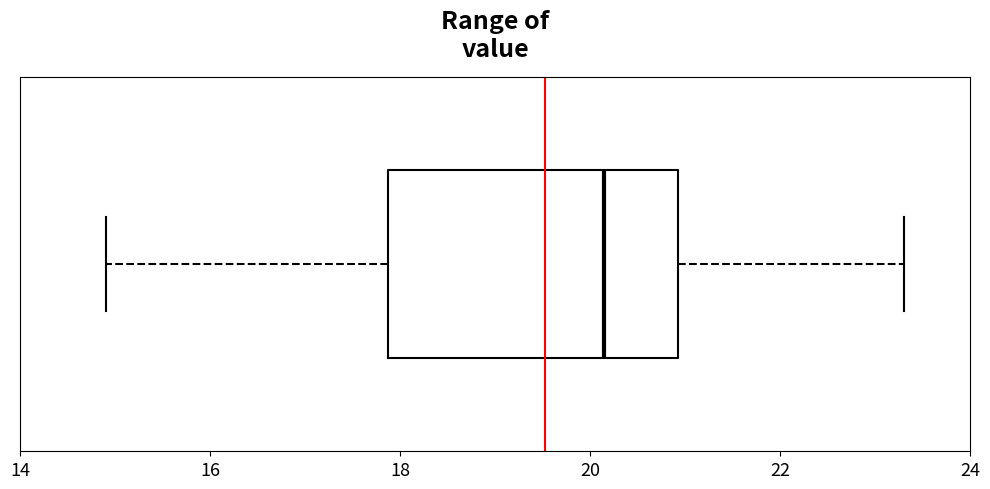

Transcribe this box plot: give where the median line is, the range the box spans, and where the two whiskers end, as read against the x-axis. The values are not printed on the chart, so give them approximately, as read against the axis.

median 20.2, box 17.8 to 21.0, whiskers 15.0 to 23.4